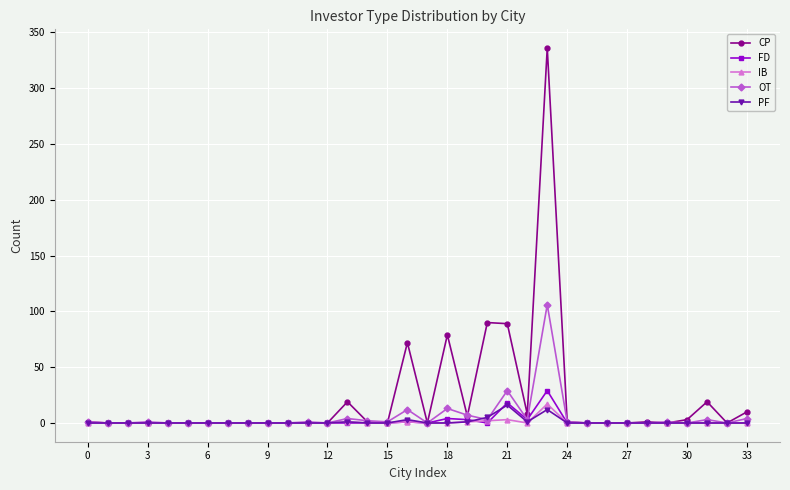

Which series has the largest range (max minus min)?

CP